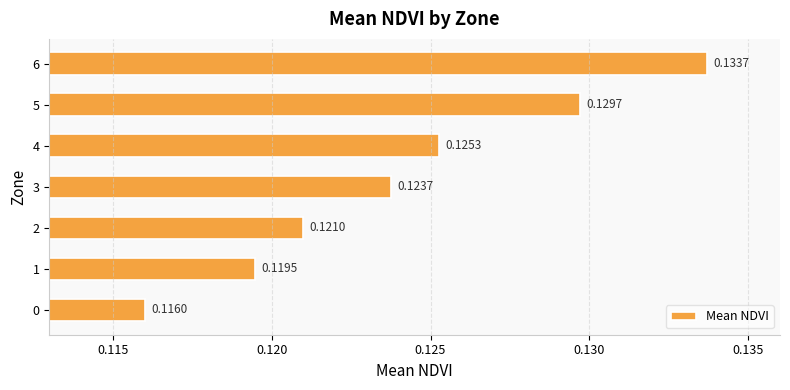

List the labels in order of value, largest first.

6, 5, 4, 3, 2, 1, 0